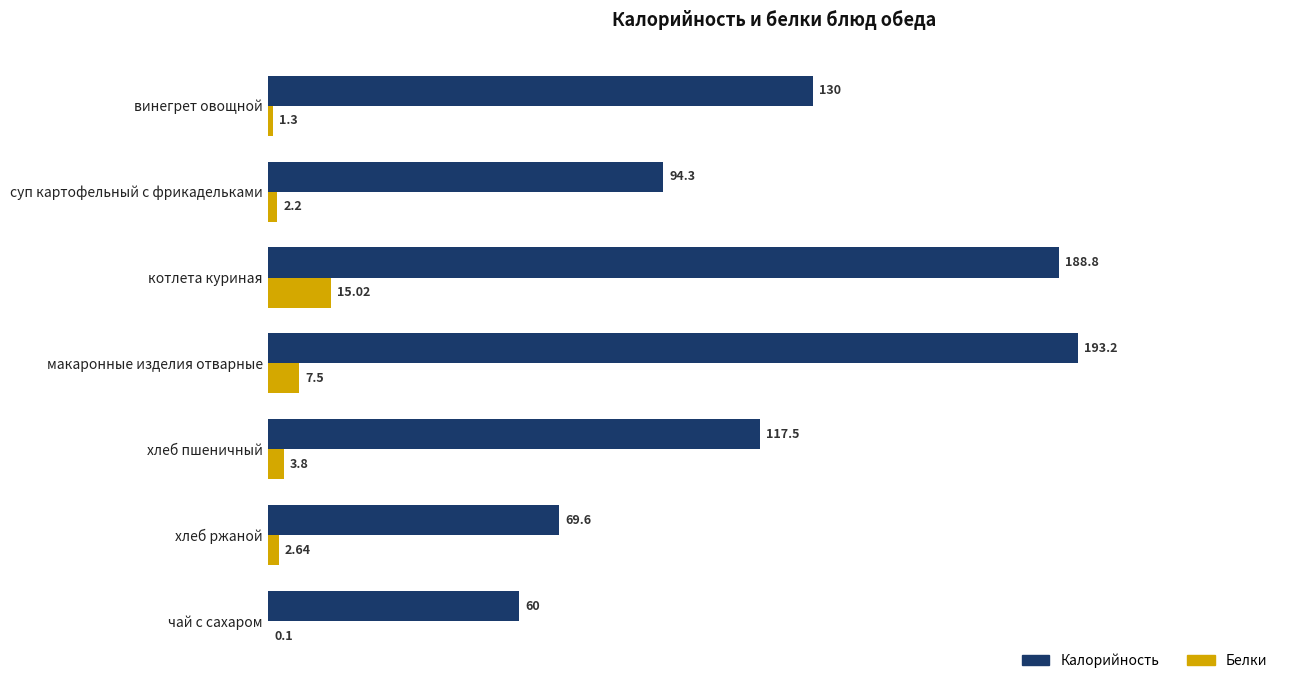

Which series has the largest total across all categories?

Калорийность